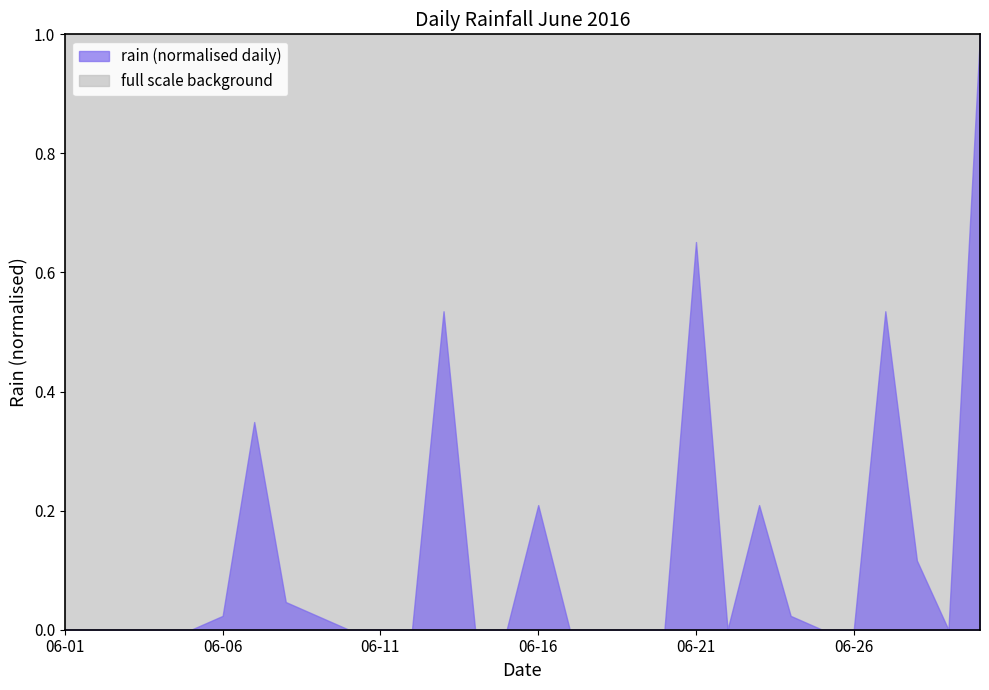

The value at 2016-06-26 is 0.0. True or false?

True